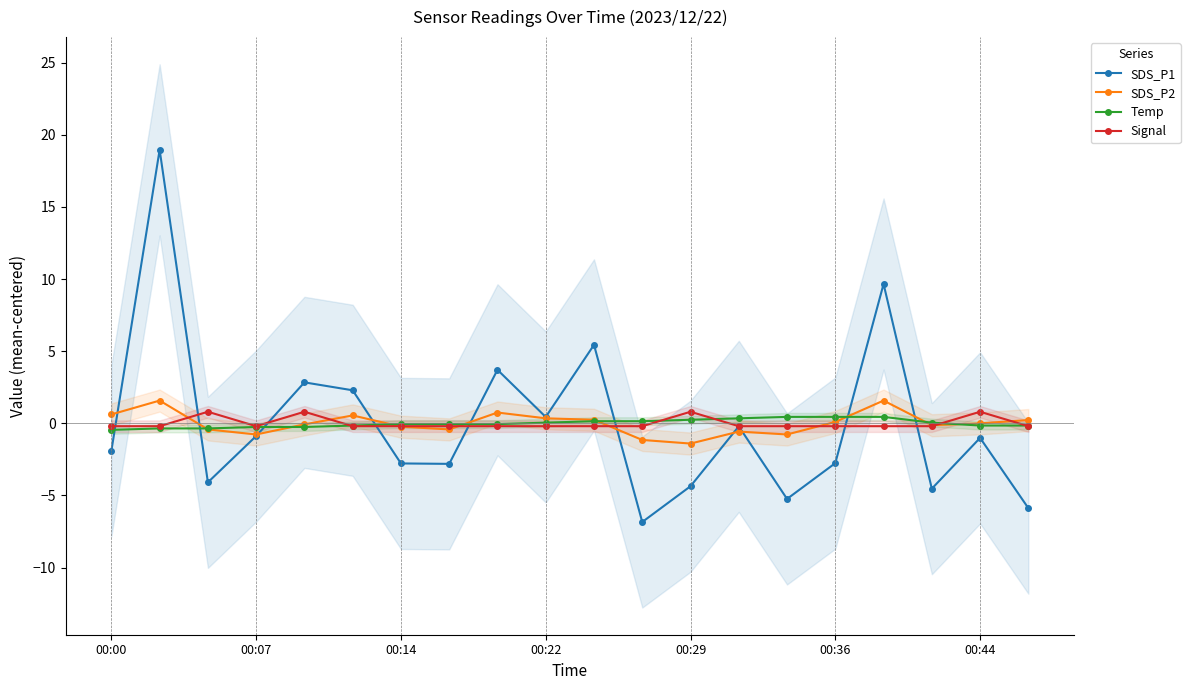

The value of SDS_P2 at 00:29 is -1.4. True or false?

True